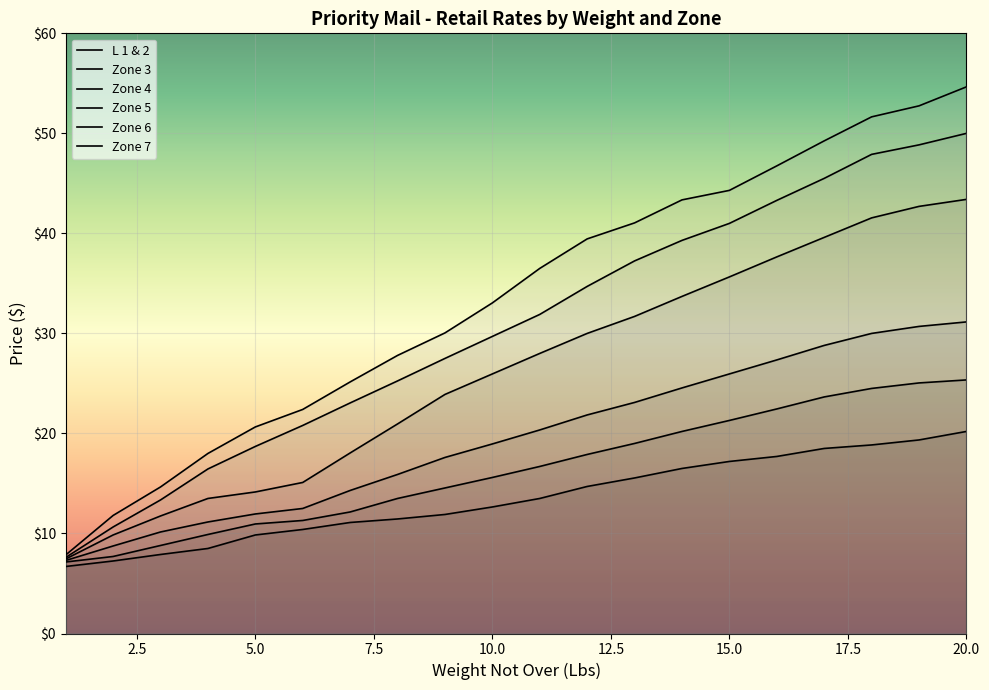

What is the difference between the maximum and minimum values in the Zone 4 series?

23.8